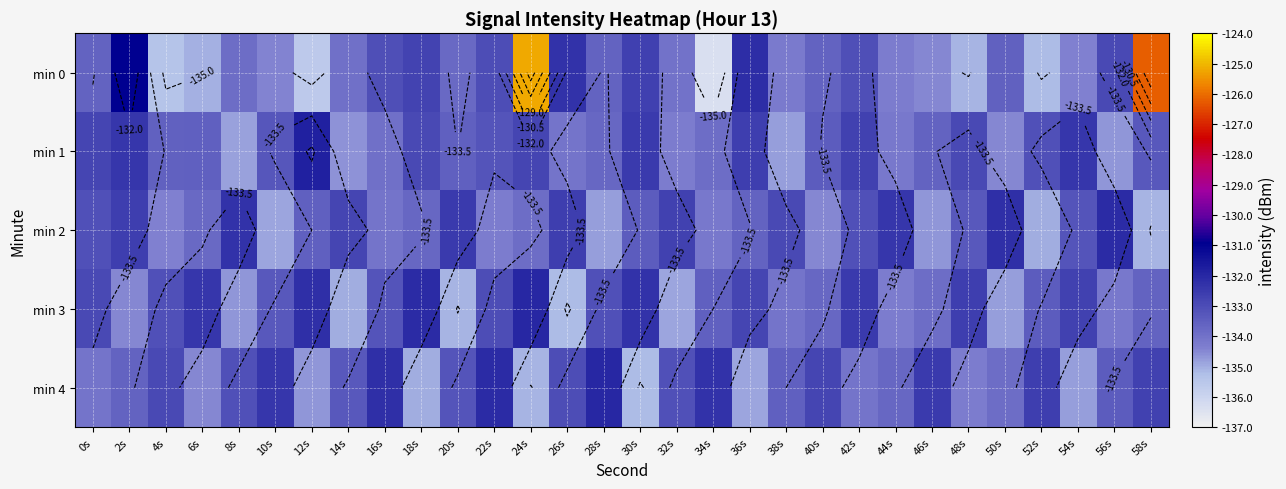

What is the spread (max minus min) of values at 40s?

1.7